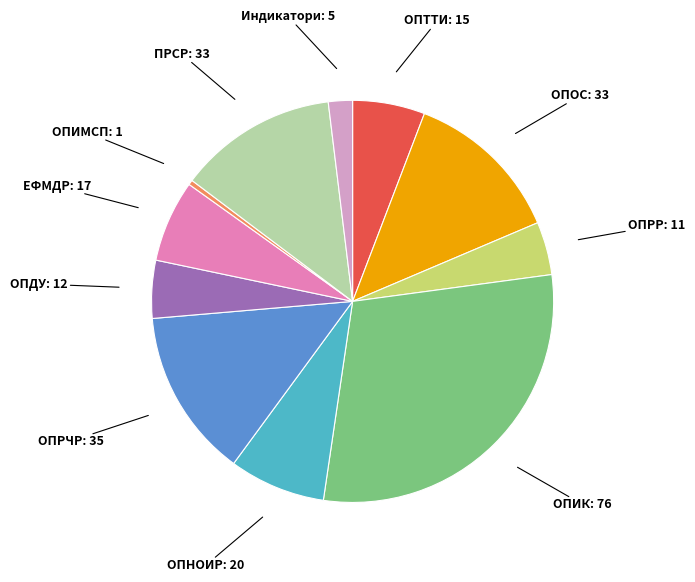

Does ОПРЧР represent more than half of the total?

No